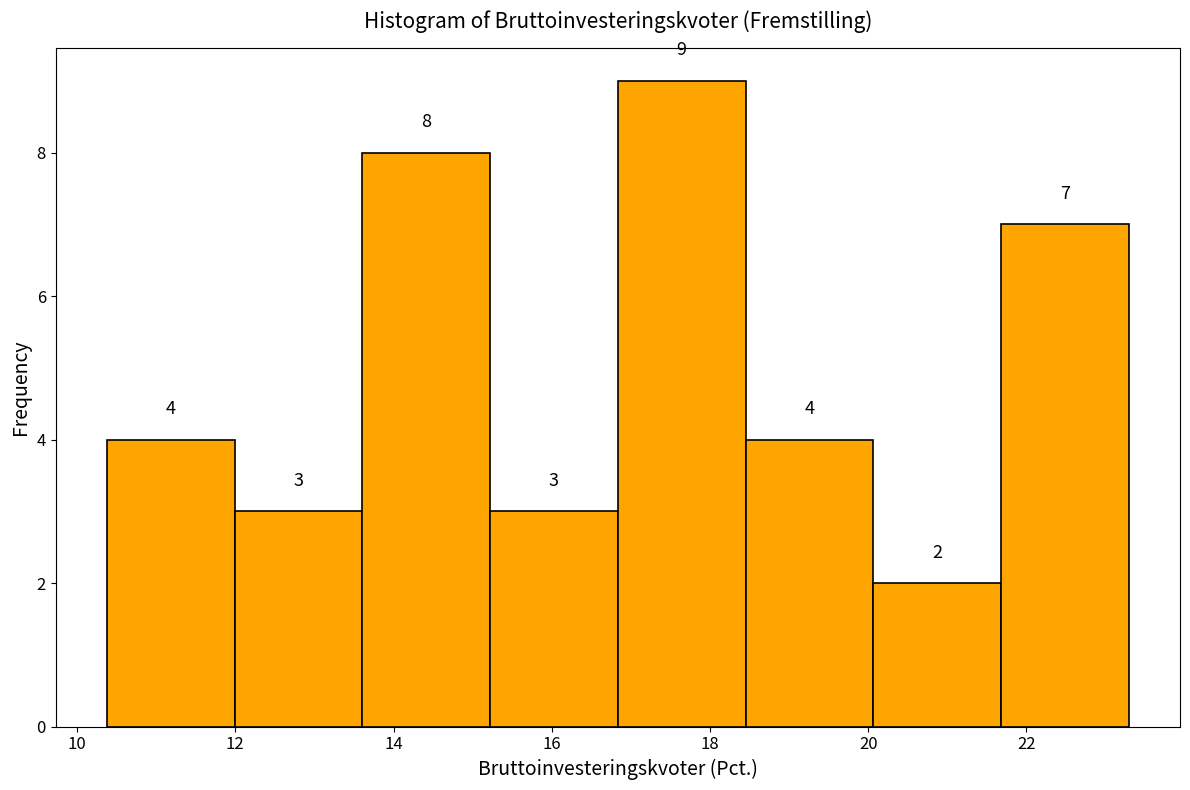

Over which range of the x-axis is the bar tallest?

16.8 to 18.4